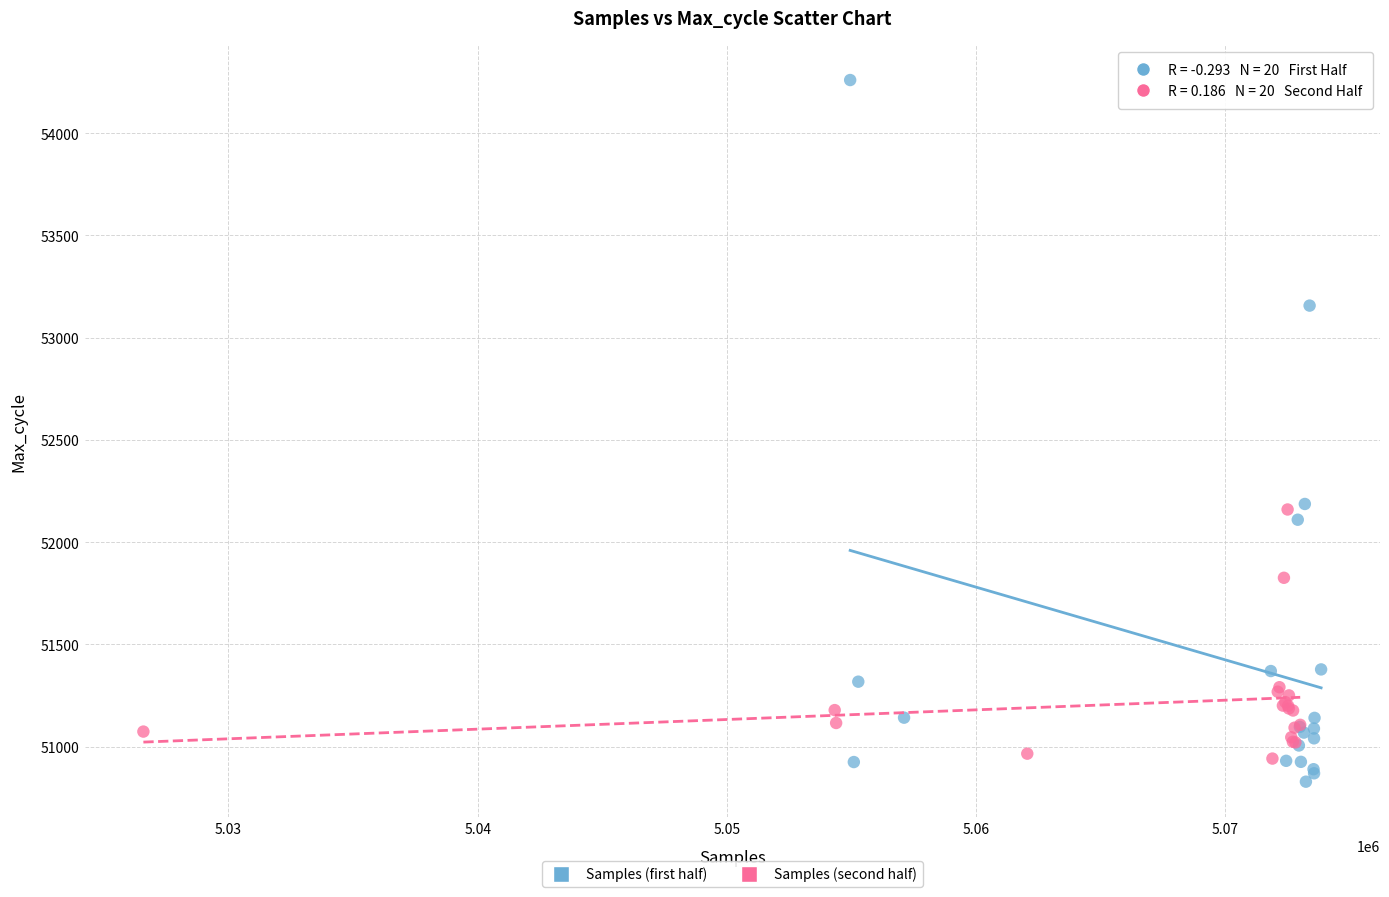

Which series contains the highest Y value?

Samples (first half)